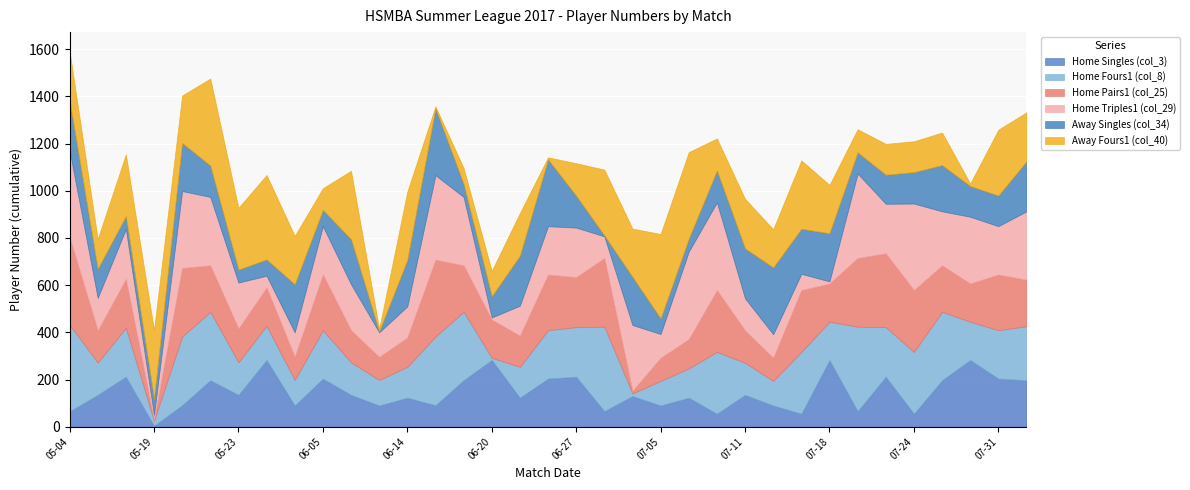

At how many categories does at least one series exceed 177?

33